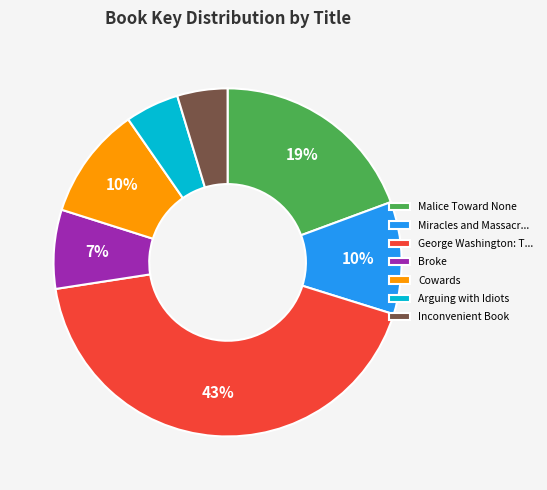

What is the ratio of the value at George Washington: T... to the value at Arguing with Idiots?

8.6